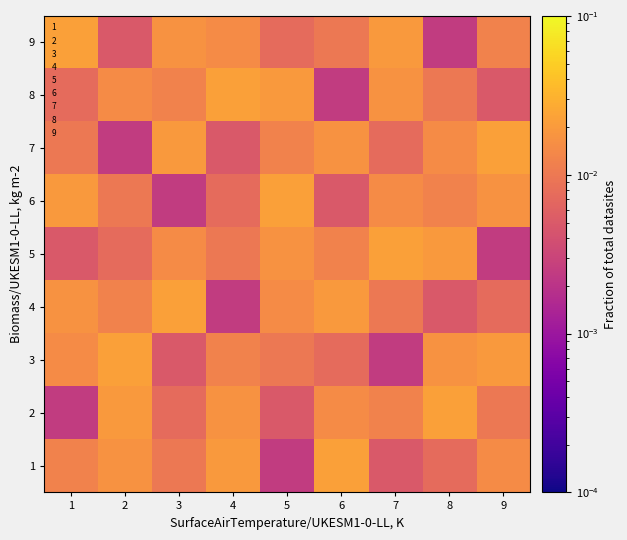

At how many categories does at least one series exceed 0?

9